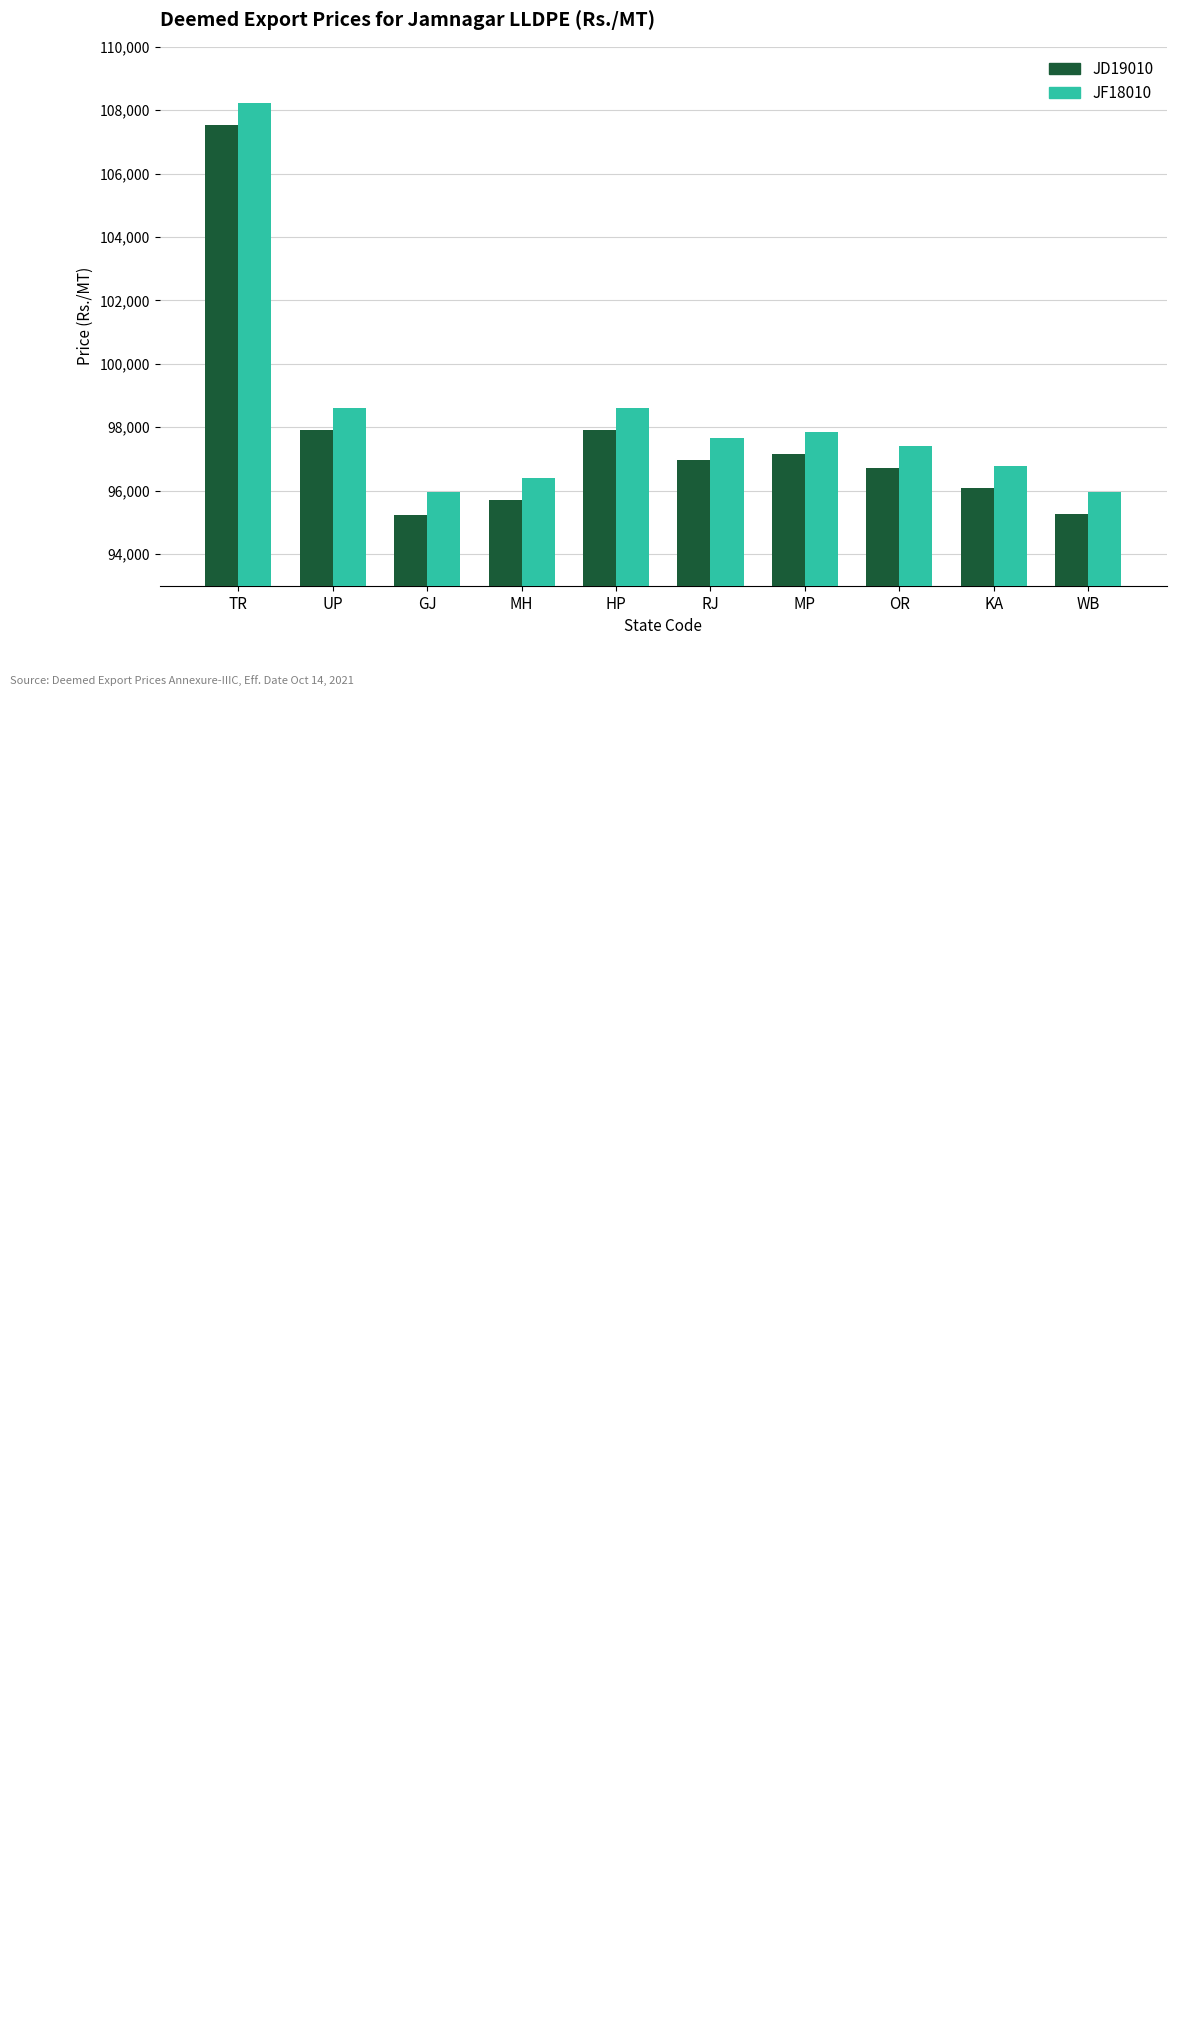

What is the label of the 5th bar from the right?

RJ